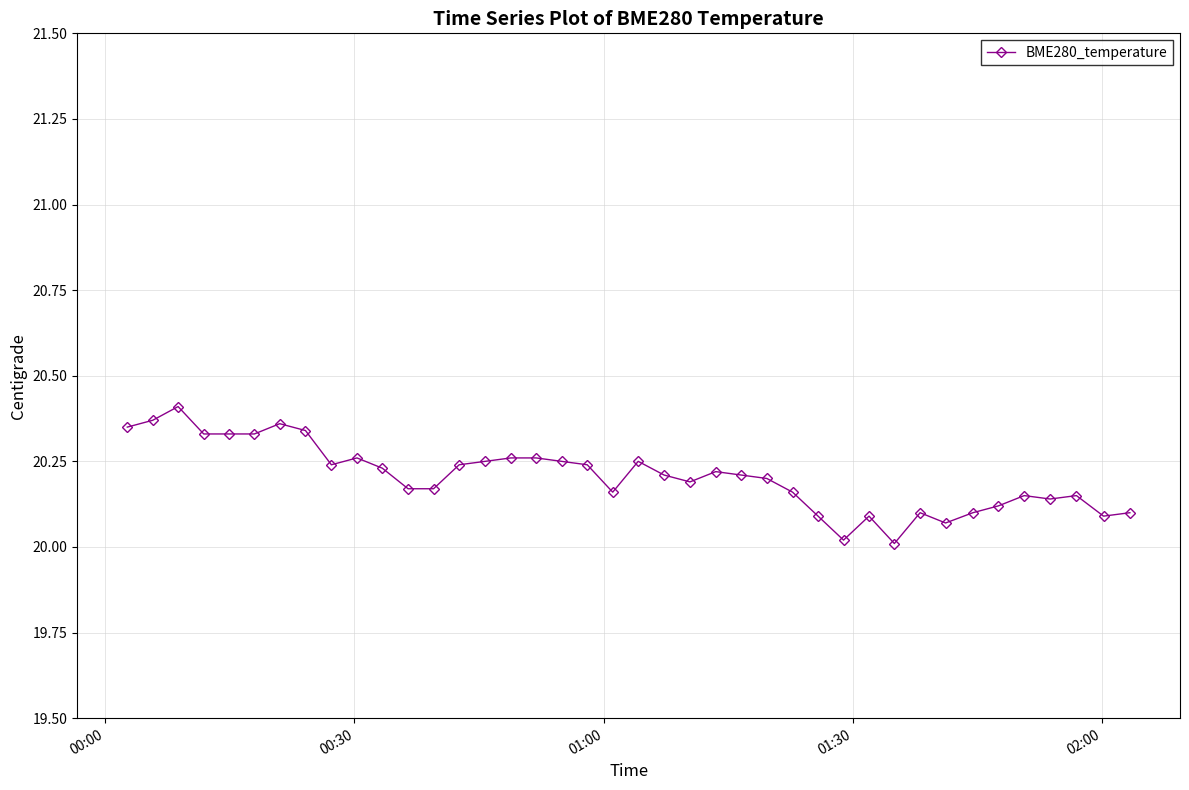

What is the difference between the maximum and second lowest values?

0.4